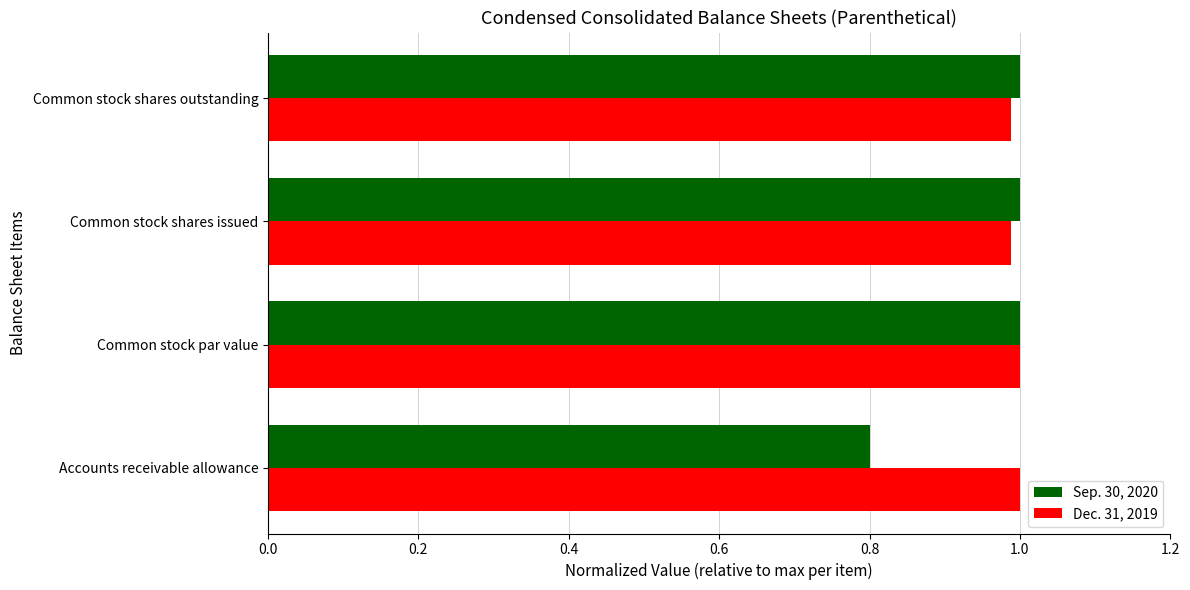

At how many categories does at least one series exceed 0?

4